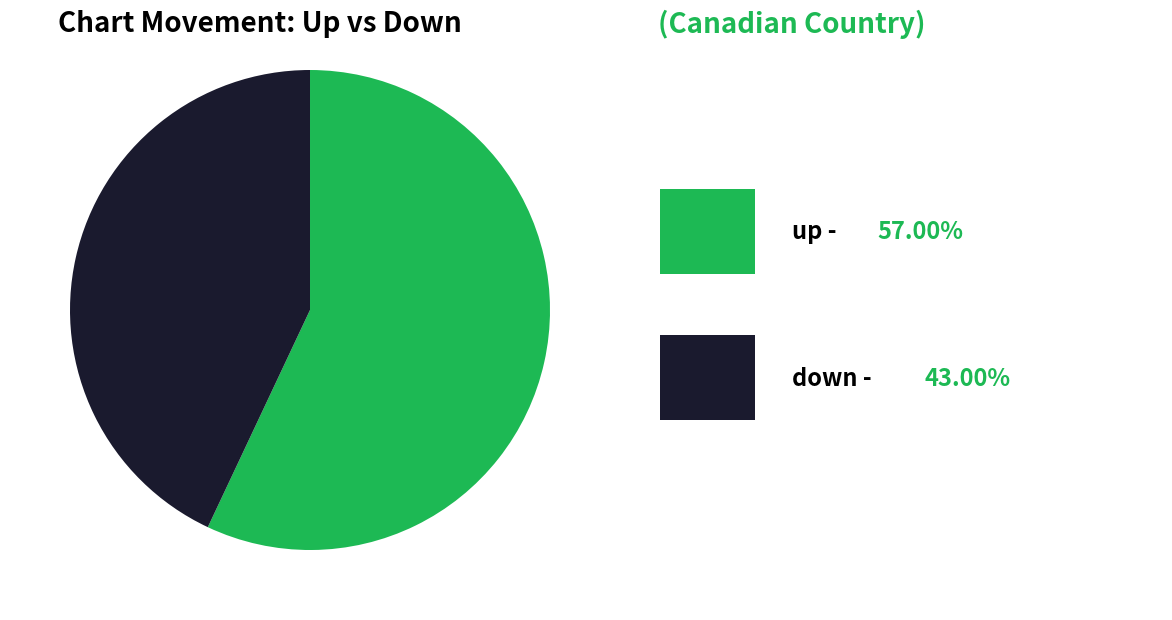

How many segments does this pie chart have?

2